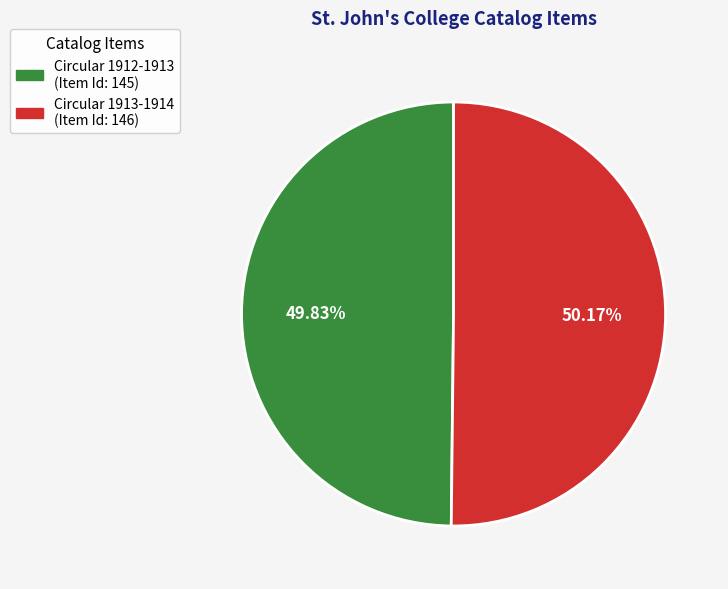

To the nearest percent, what percentage of the pie is Circular 1913-1914?

50%